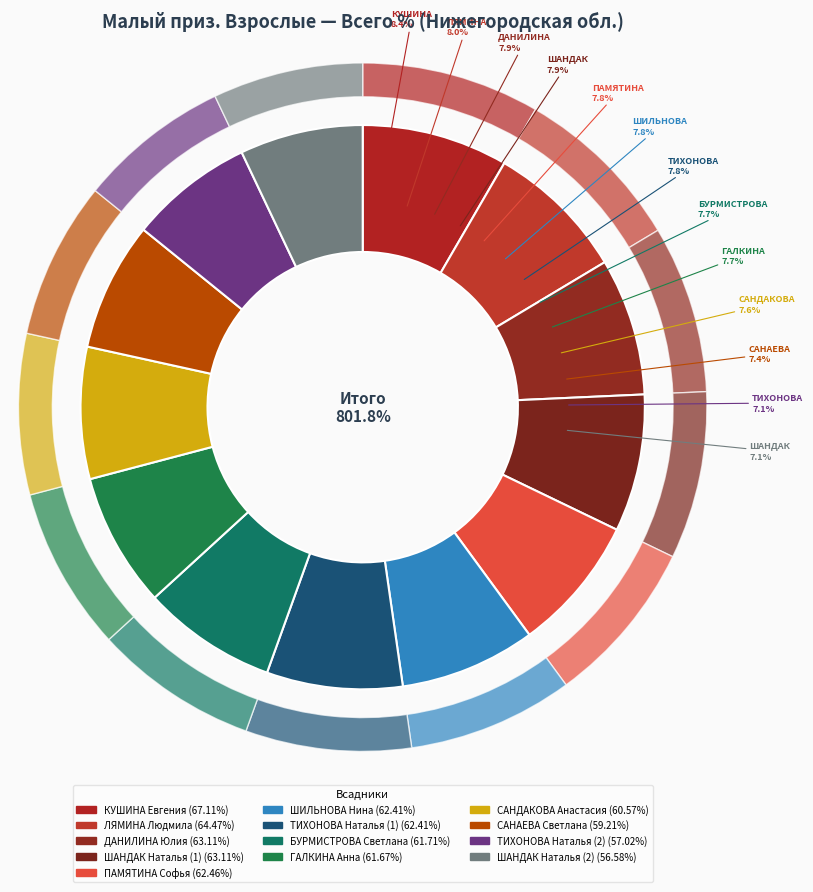

True or false: ДАНИЛИНА Юлия accounts for 1% of the total.

False